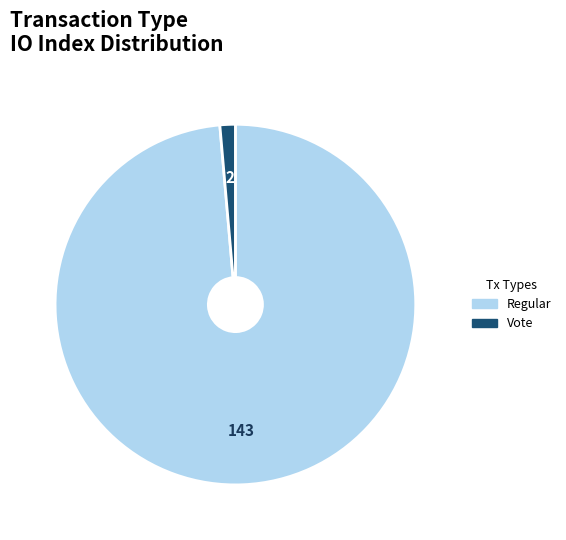

How many segments does this pie chart have?

2